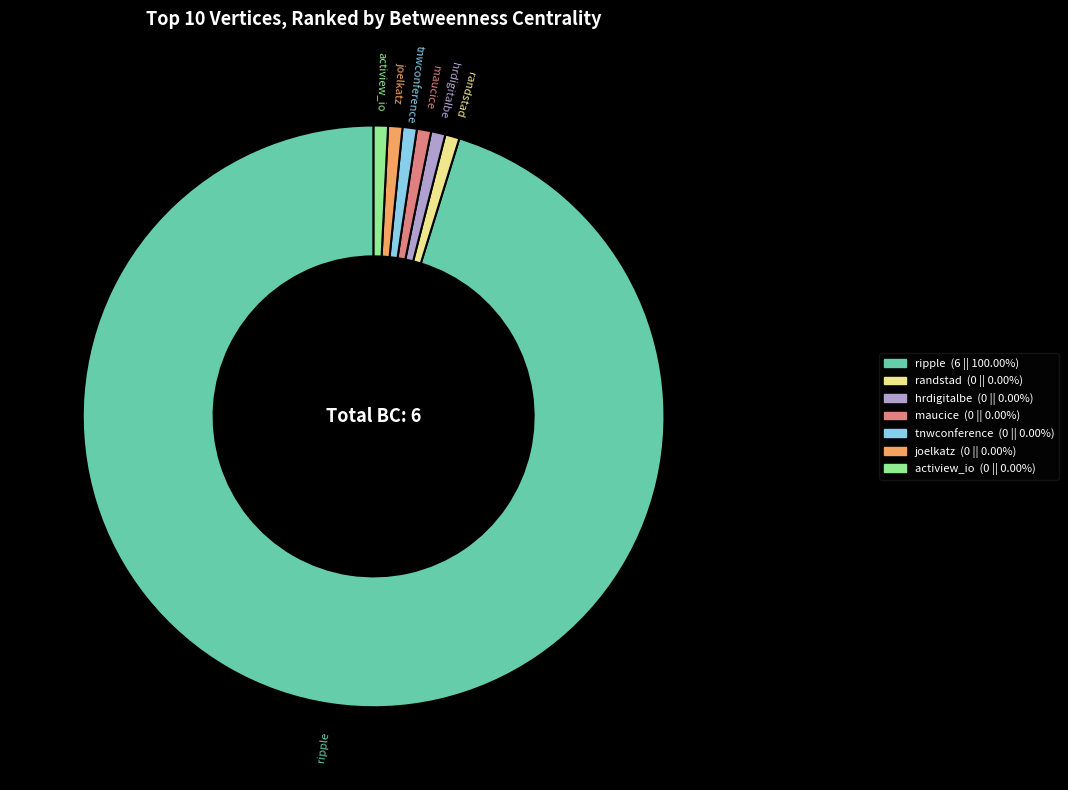

Combined, do ripple and tnwconference account for over 50%?

Yes